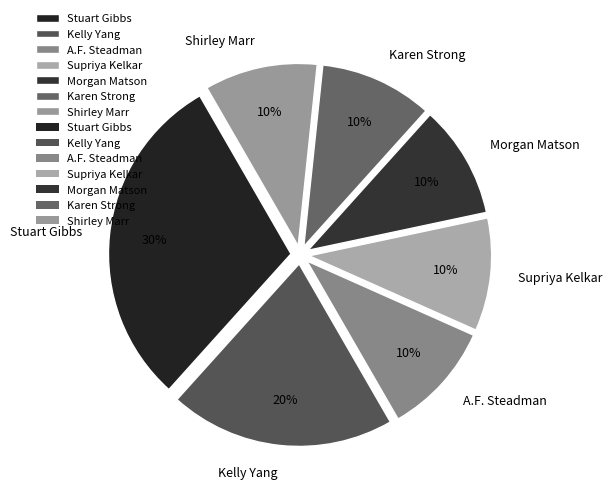

Is there a majority slice in this chart?

No